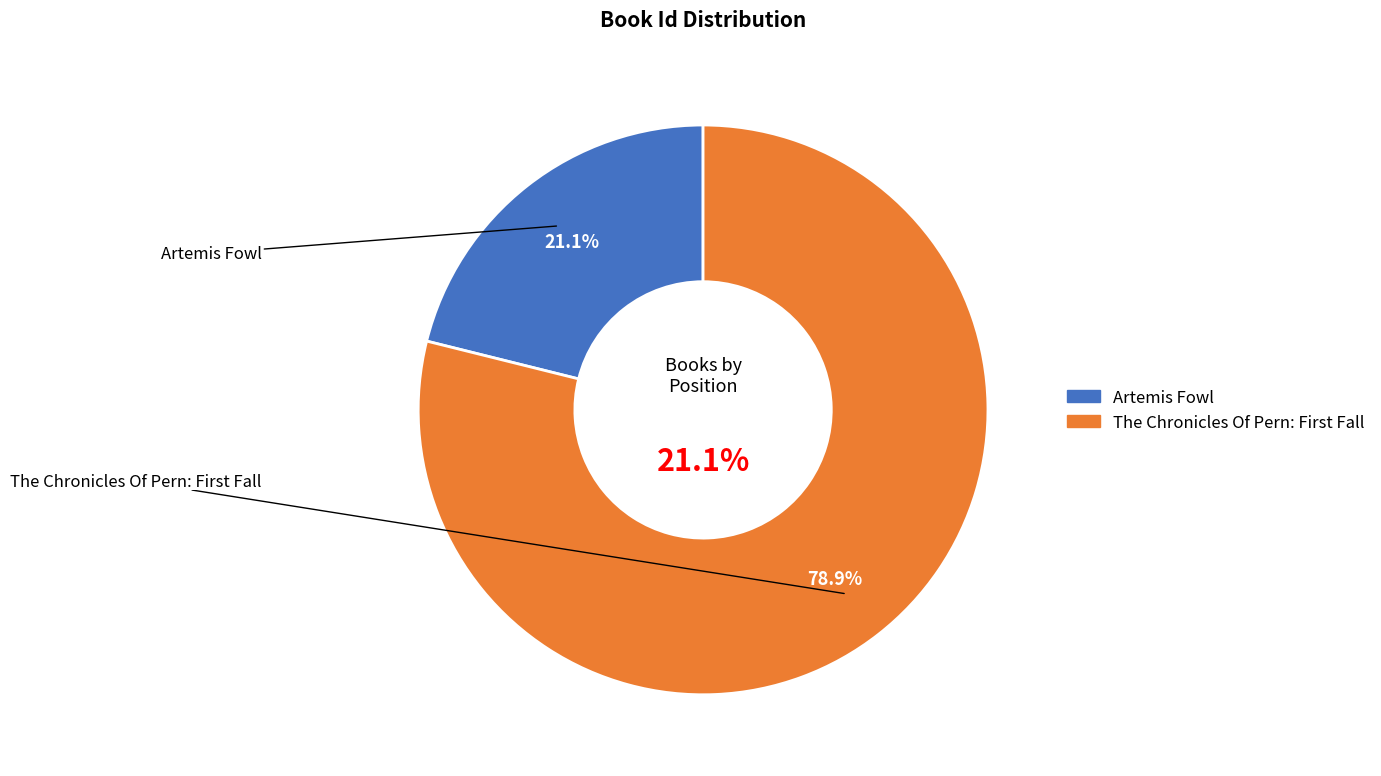

How much of the chart is everything except Artemis Fowl?

78.9%